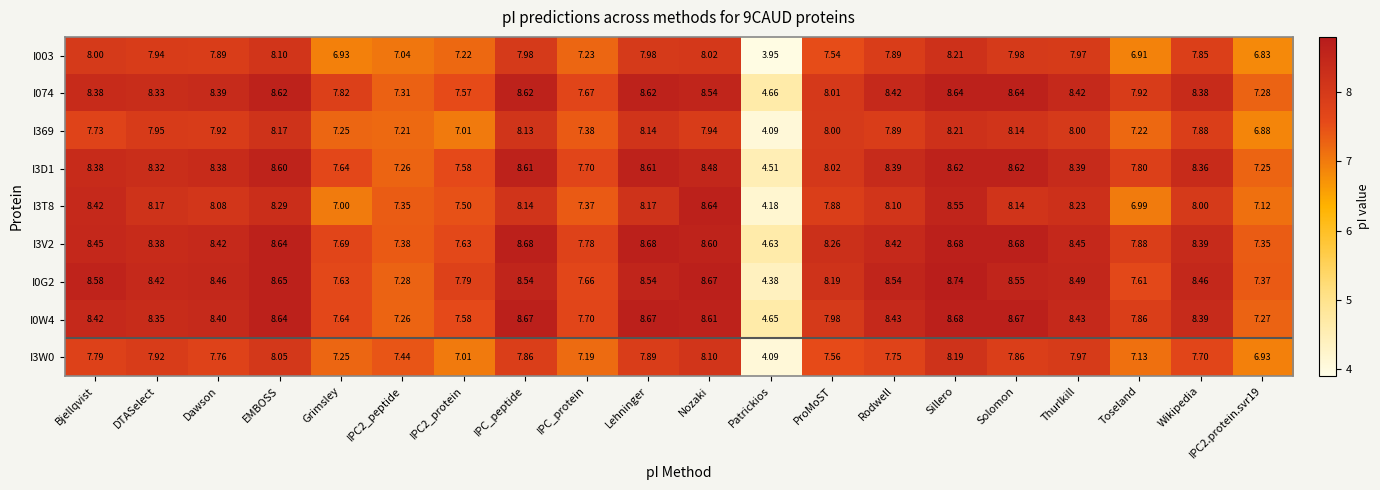

Which category has the lowest value in the I074 series?

Patrickios